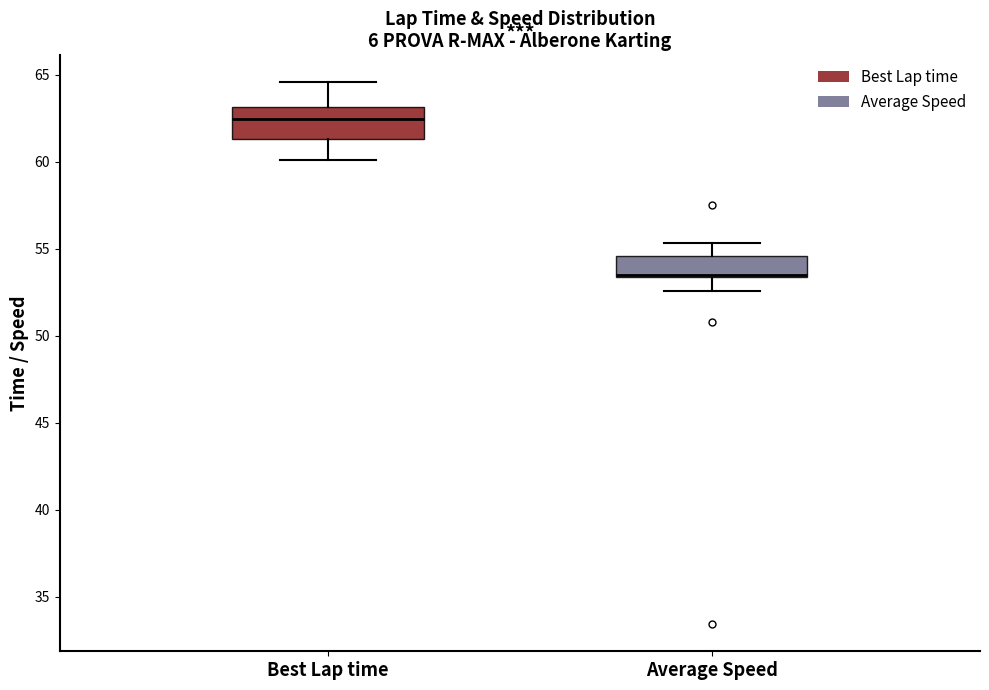

Reading left to right, transcribe this box plot: for each box, give where its median line is, the range the box spans, and where its two whiskers end, as read against the y-axis. The values are not printed on the chart, so give them approximately, as read against the axis.

Best Lap time: median 62.5, box 61.5 to 63.0, whiskers 60.0 to 64.5
Average Speed: median 53.5 (drawn on the box's lower edge), box 53.5 to 54.5, whiskers 52.5 to 55.5